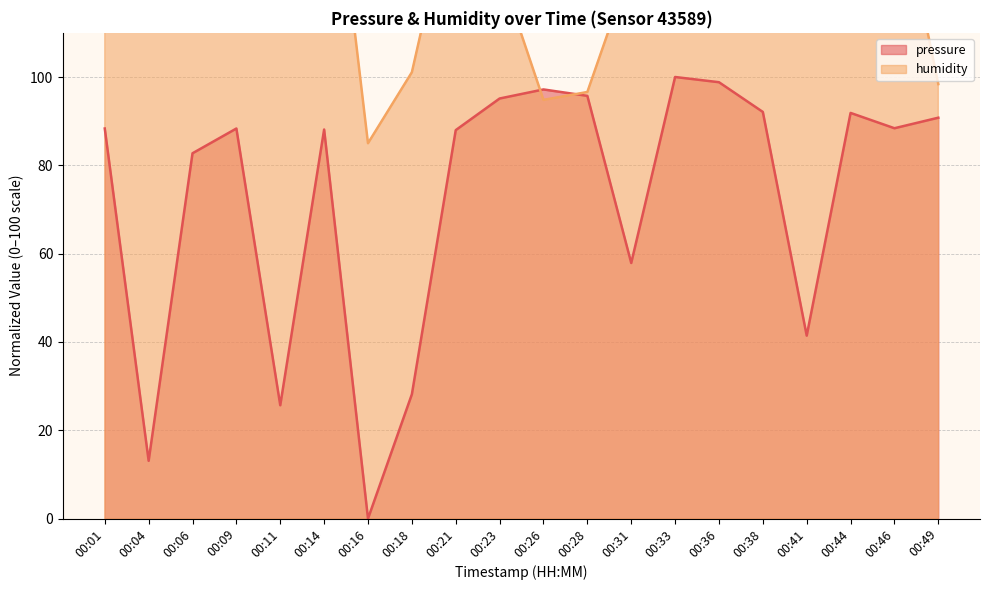

How many lines are shown in the chart?

2